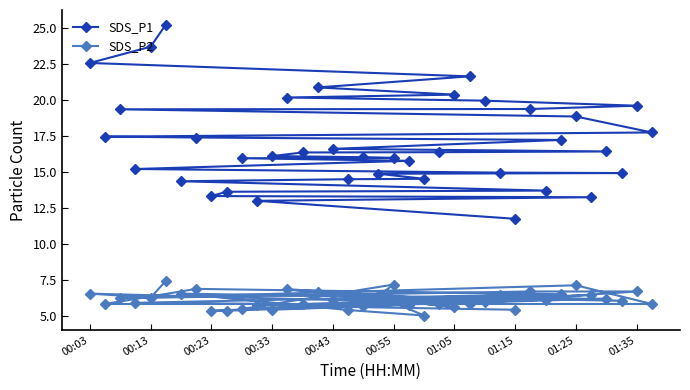

What is the difference between the maximum and minimum values in the SDS_P2 series?

2.4